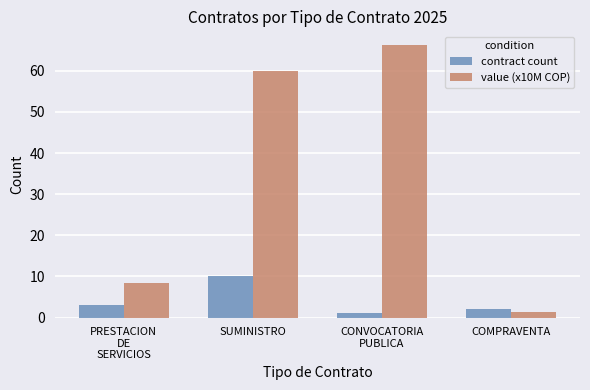

What is the average value of the value (x10M COP) series?

34.0